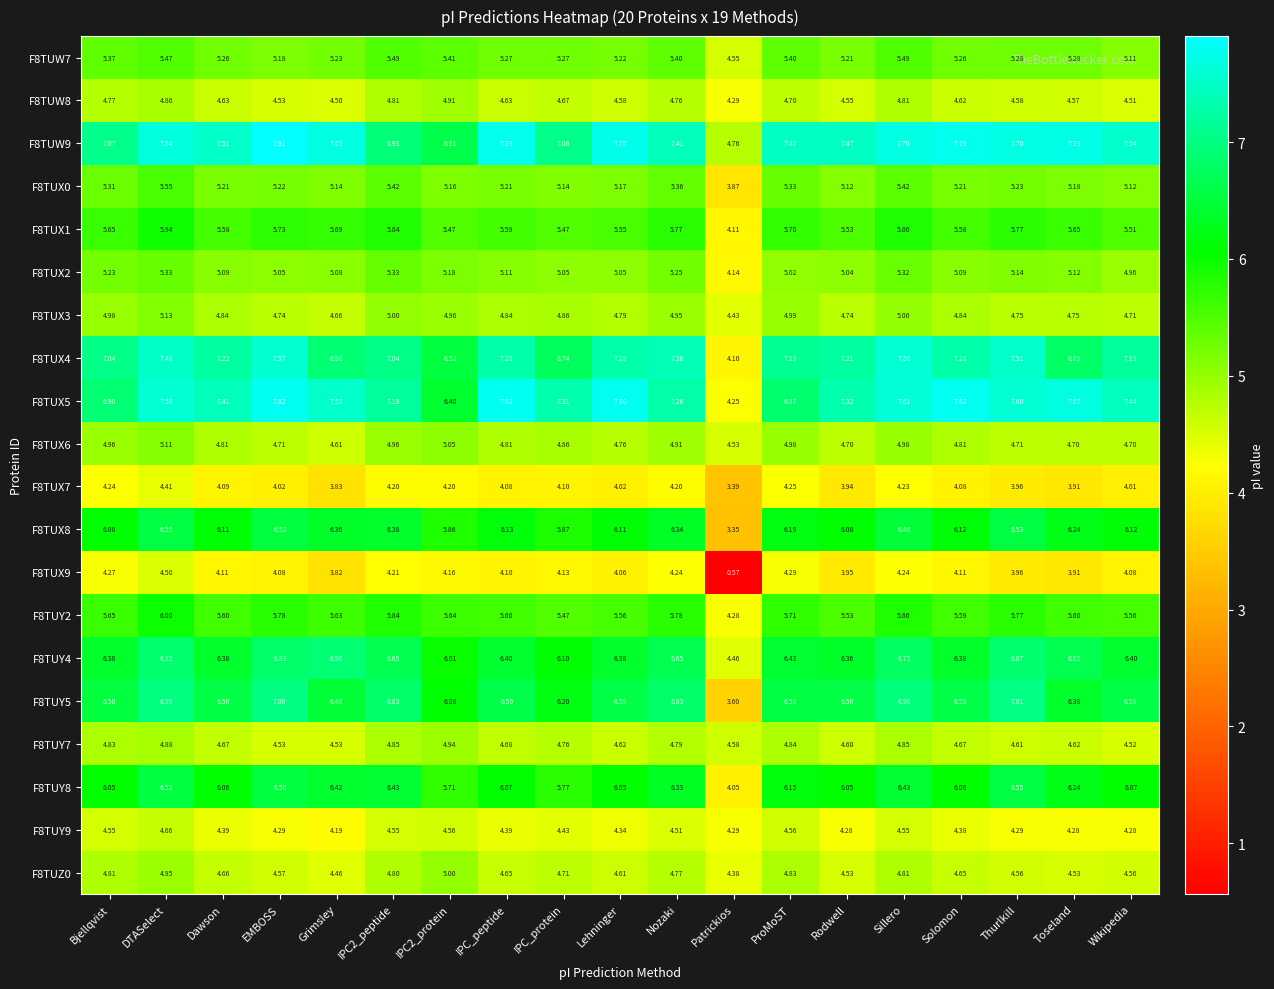

At which label does F8TUX8 first exceed 6?

Bjellqvist